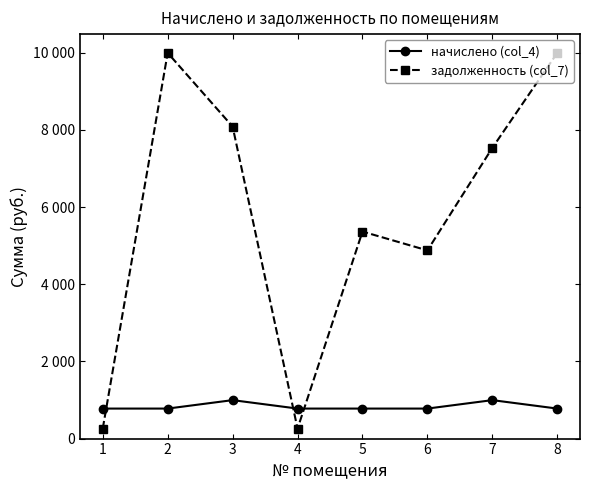

Does the chart have visible grid lines?

No